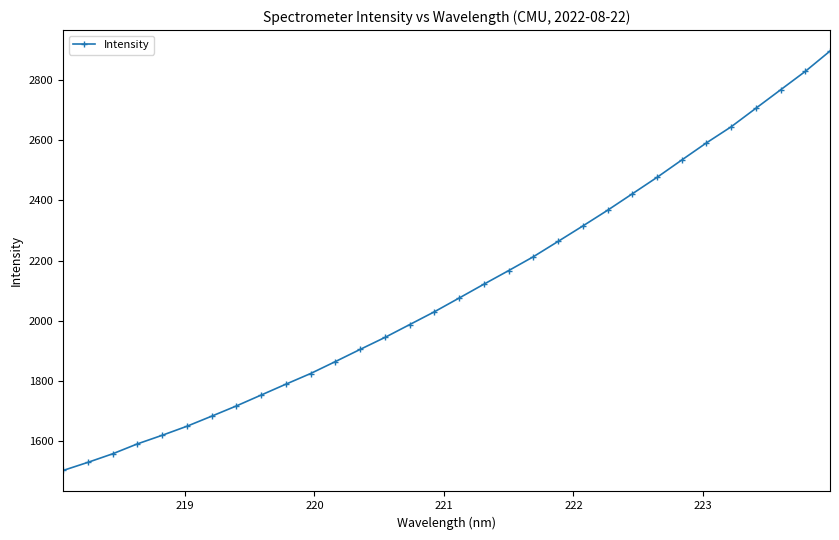

What is the maximum value shown in the chart?

2895.3